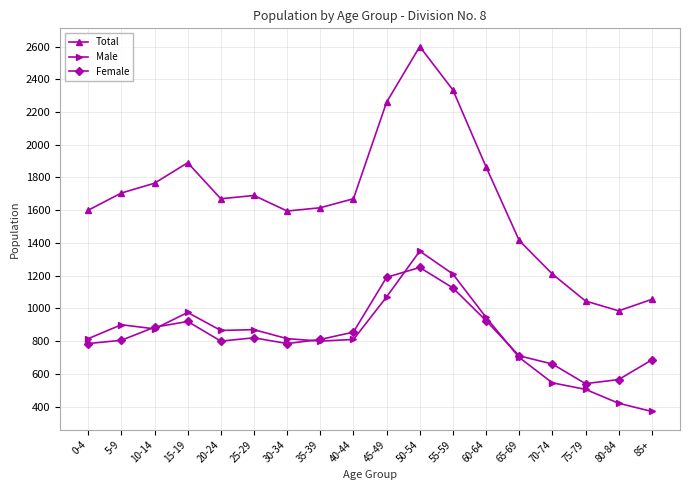

What is the spread (max minus min) of values at 60-64?

940